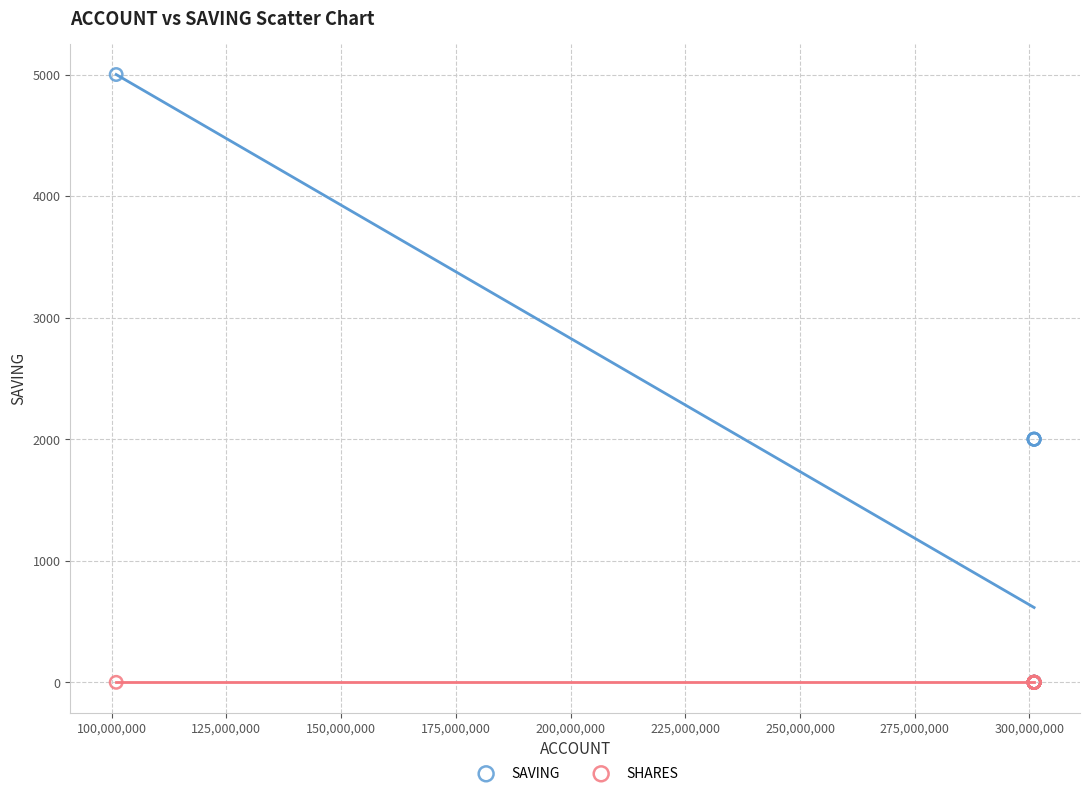

What are all the series names shown in the legend?

SAVING, SHARES